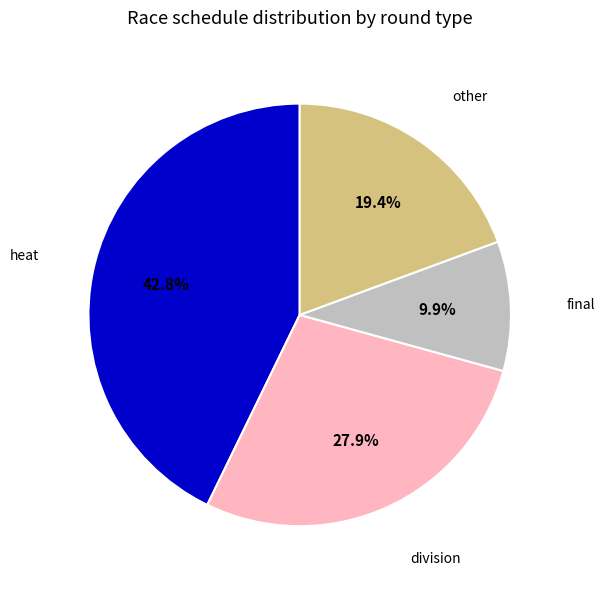

Does any single category account for the majority?

No